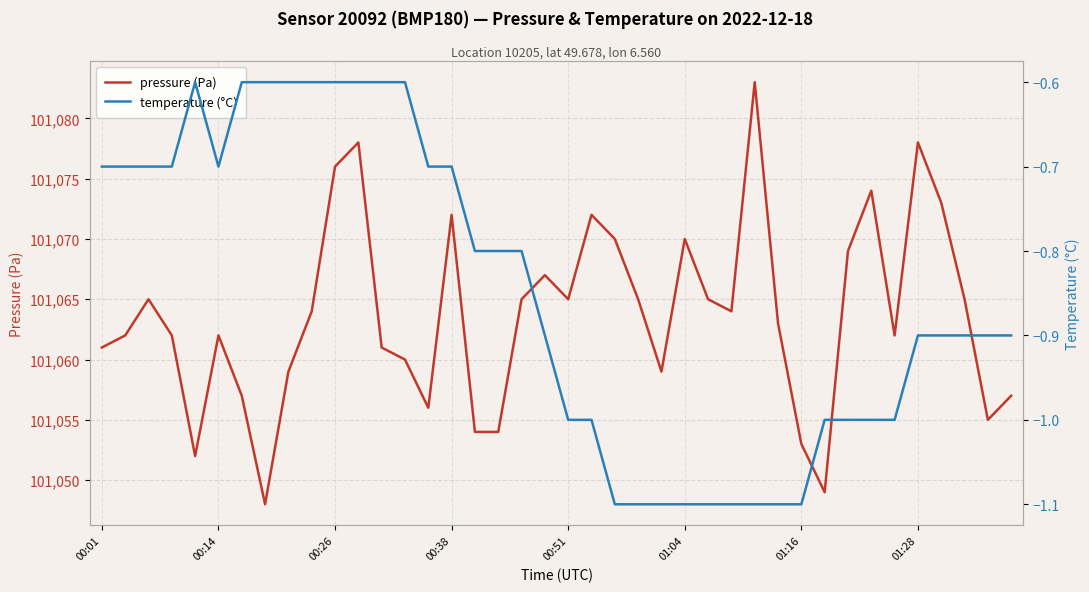

True or false: temperature (°C) and pressure (Pa) intersect in this chart.

False